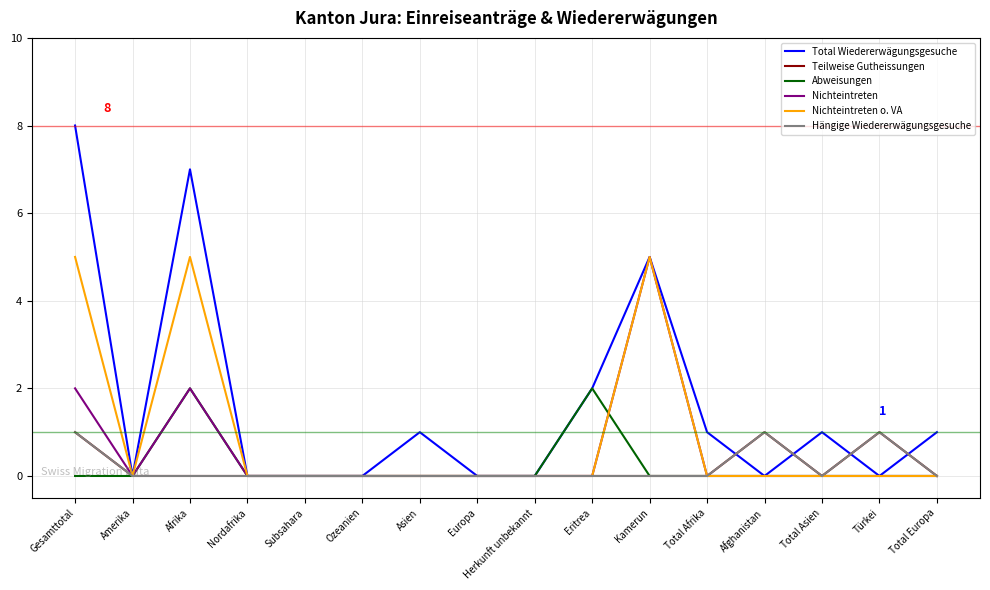

Where is the first local minimum for Hängige Wiedererwägungsgesuche?

Total Asien